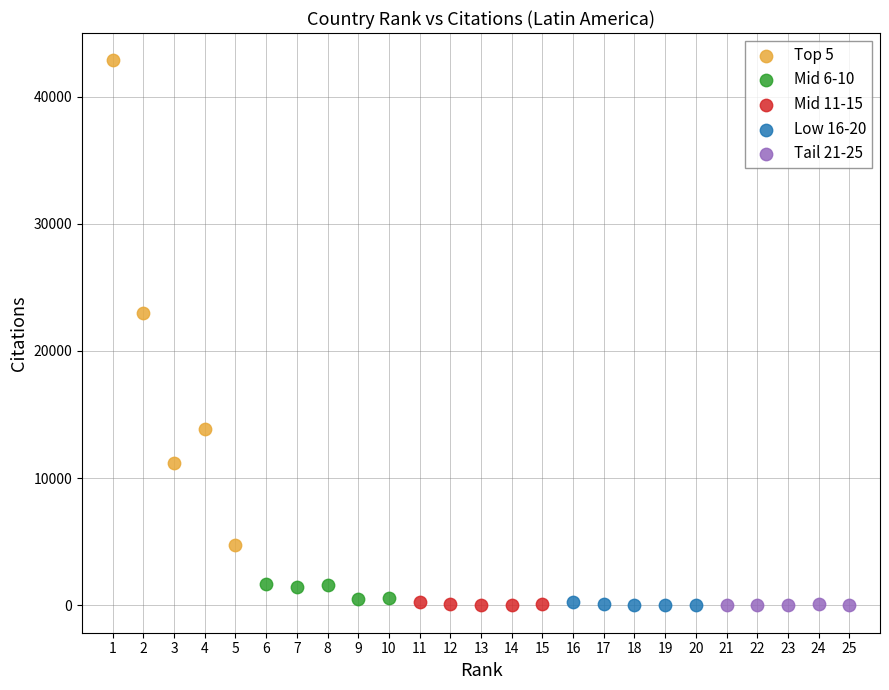

Which series reaches the maximum Y coordinate?

Top 5